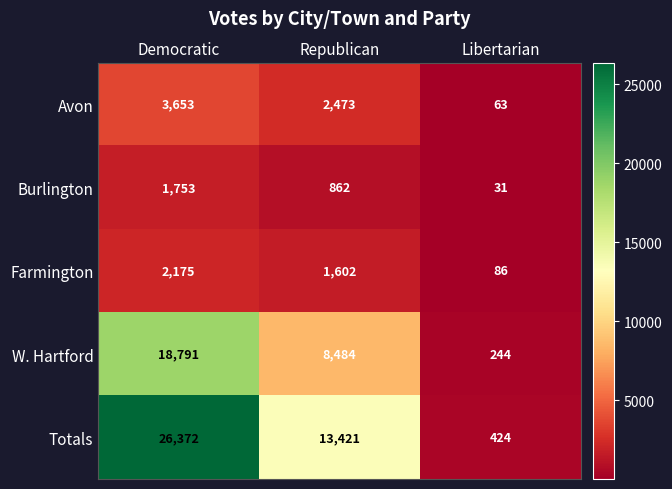

What is the greatest value displayed?

26372